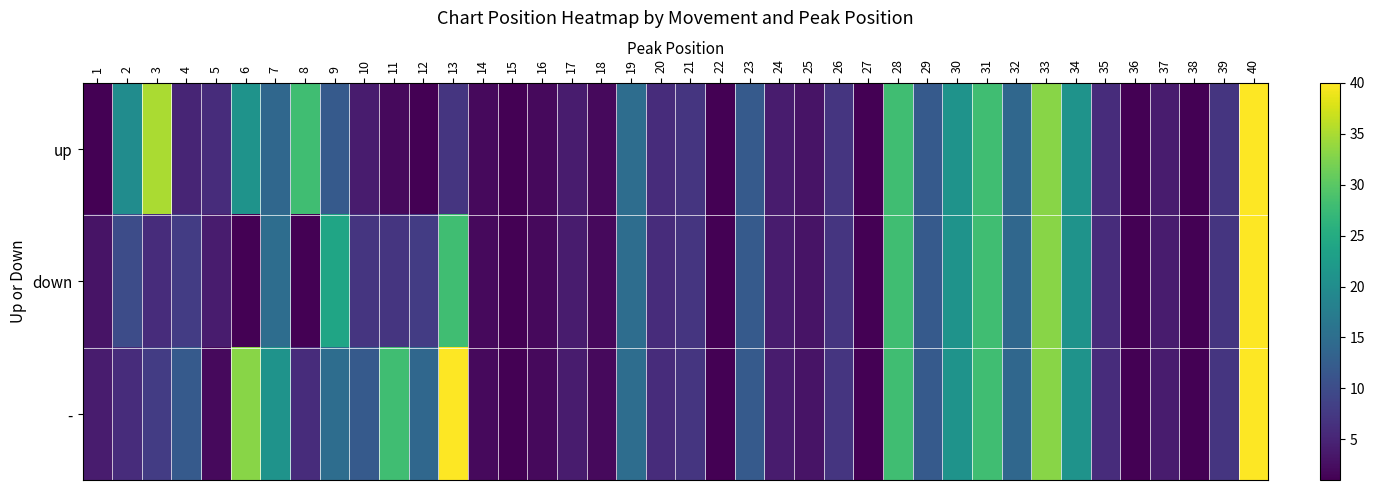

Which category has the lowest value across all series?

1